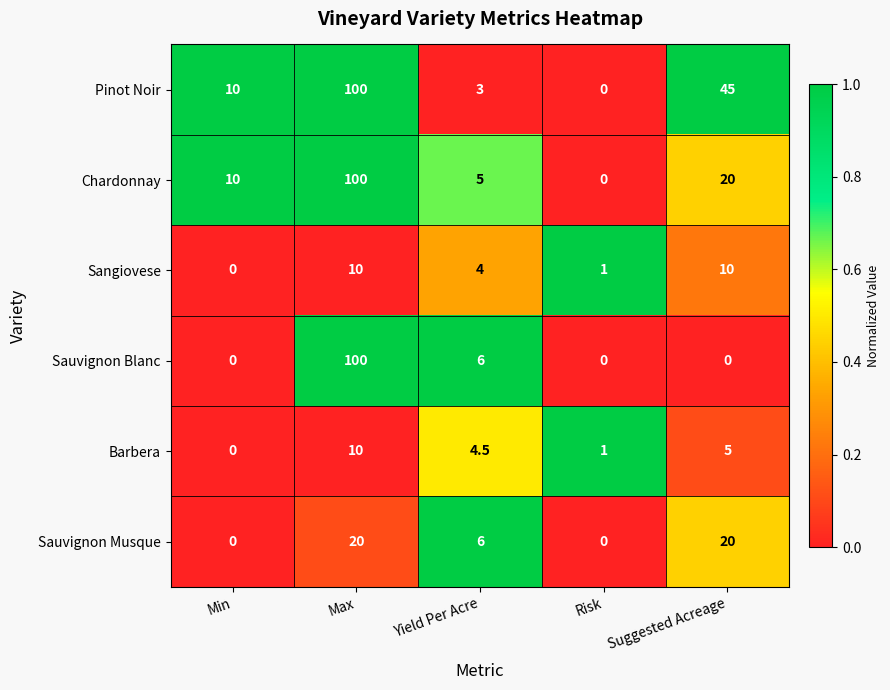

What is the average value of the Sauvignon Musque series?

9.2